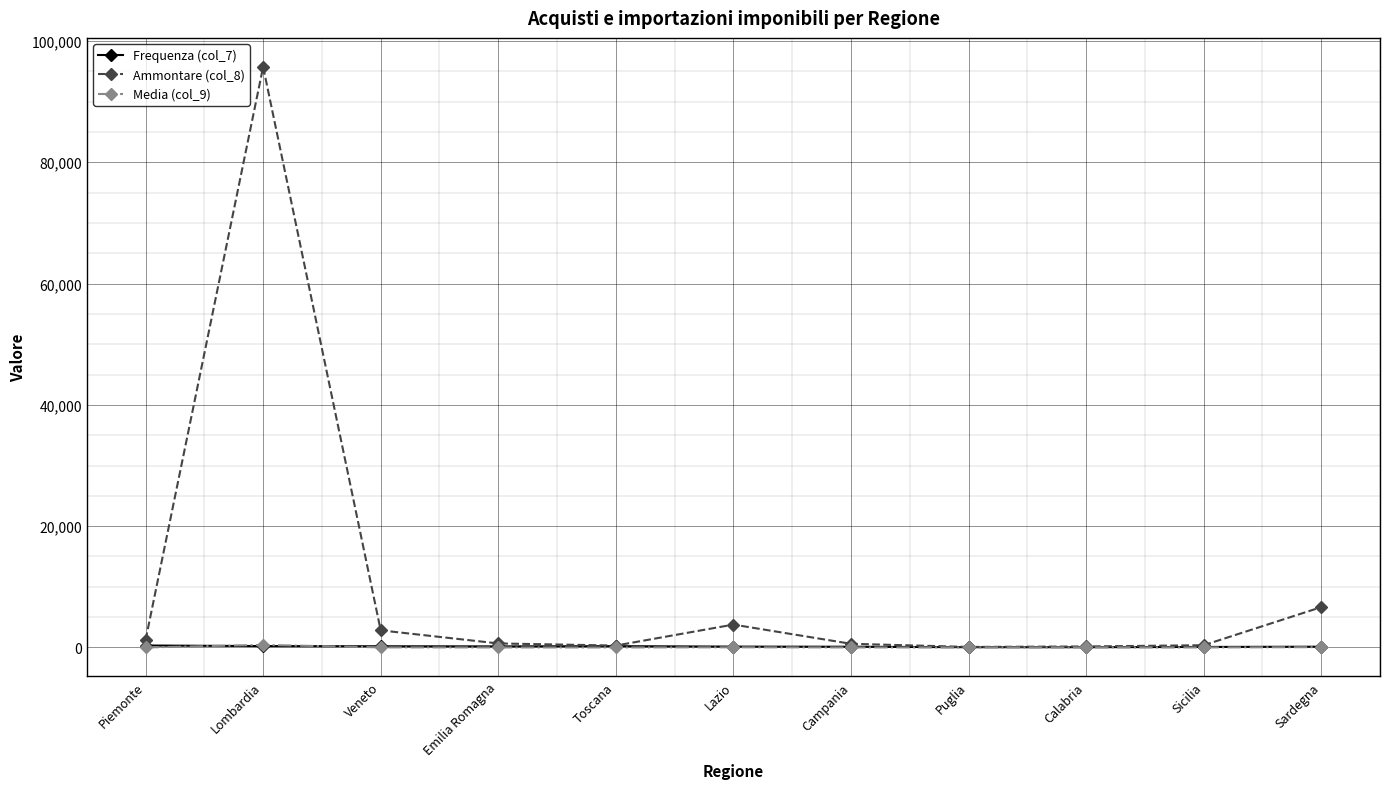

What is the approximate value of Frequenza (col_7) at Sardegna?

124.0